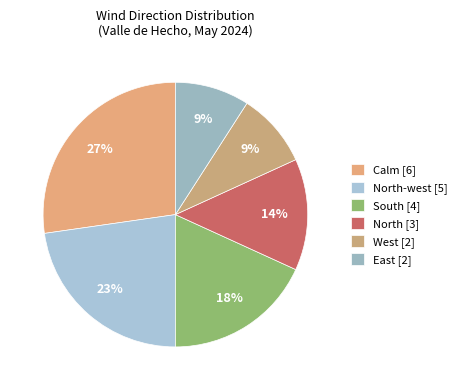

How many slices are in this pie chart?

6